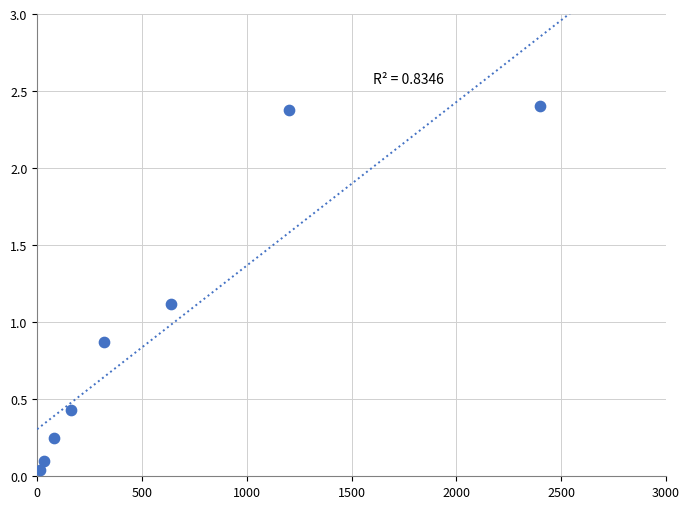

What is the range of X values (max minus min)?

2384.0